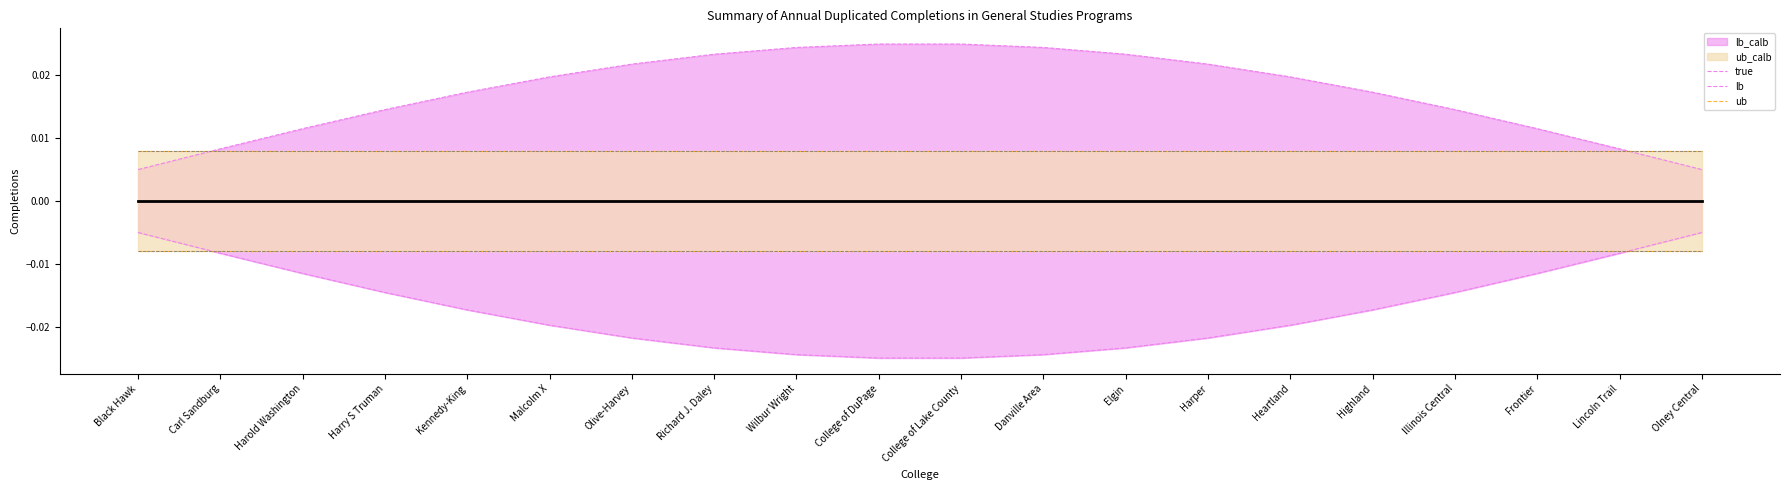

Which series has the largest range (max minus min)?

ub